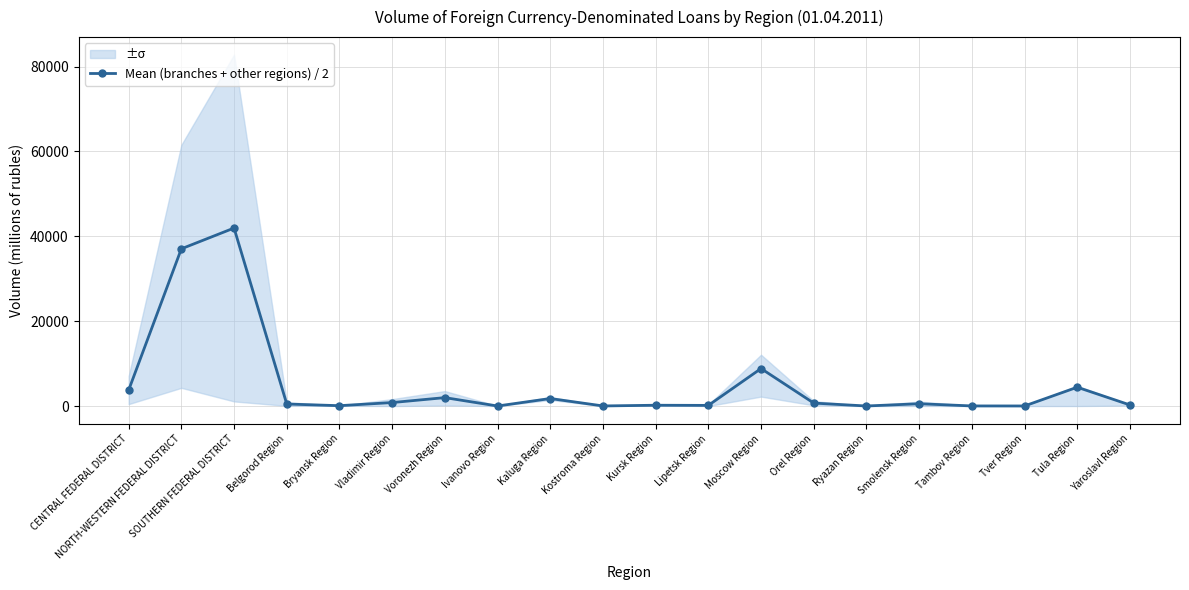

How many lines are shown in the chart?

1